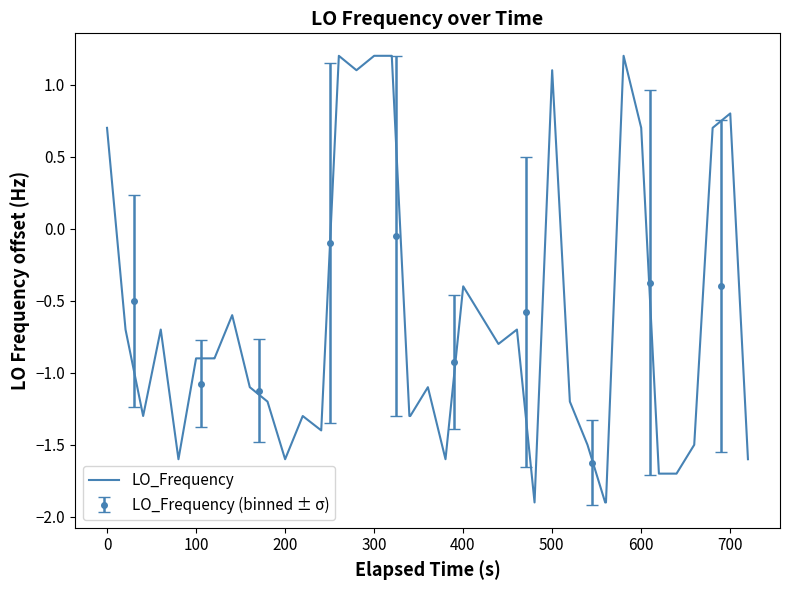

How many lines are shown in the chart?

1